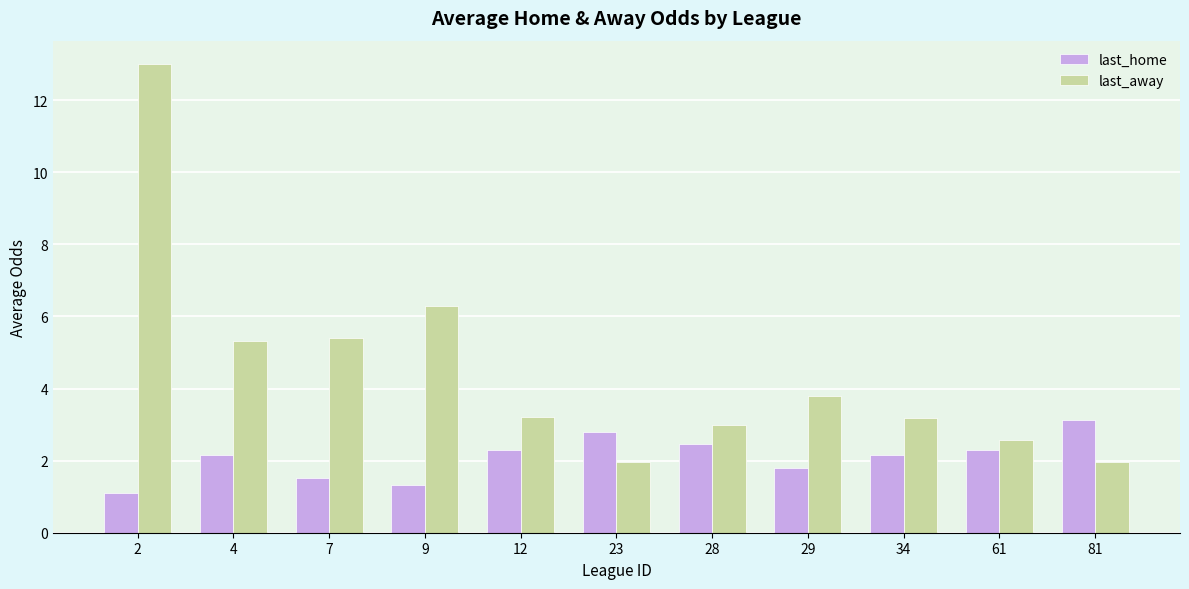

What is the sum of the last_home values at 29 and 28?

4.3